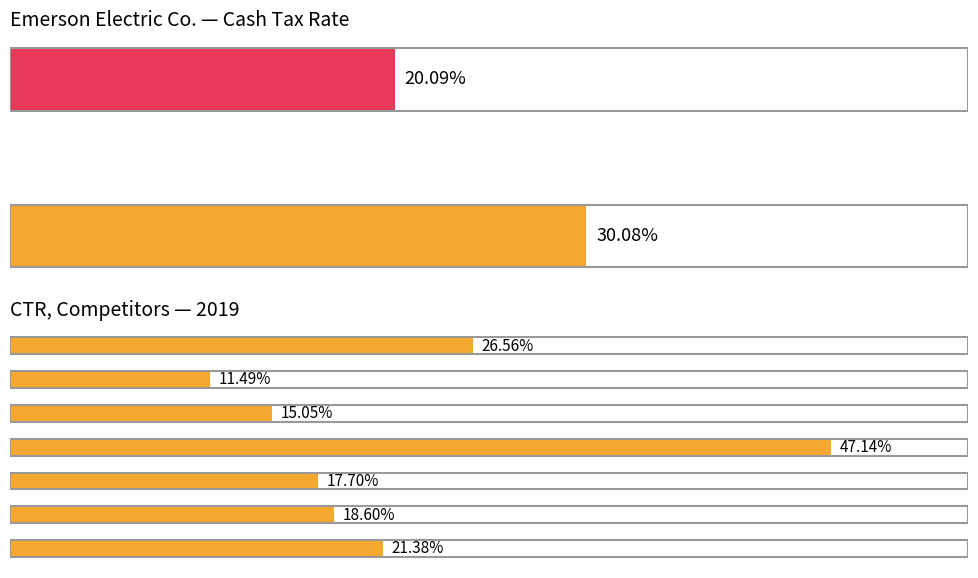

True or false: the data shows 0.3 at General Electric Co..

False